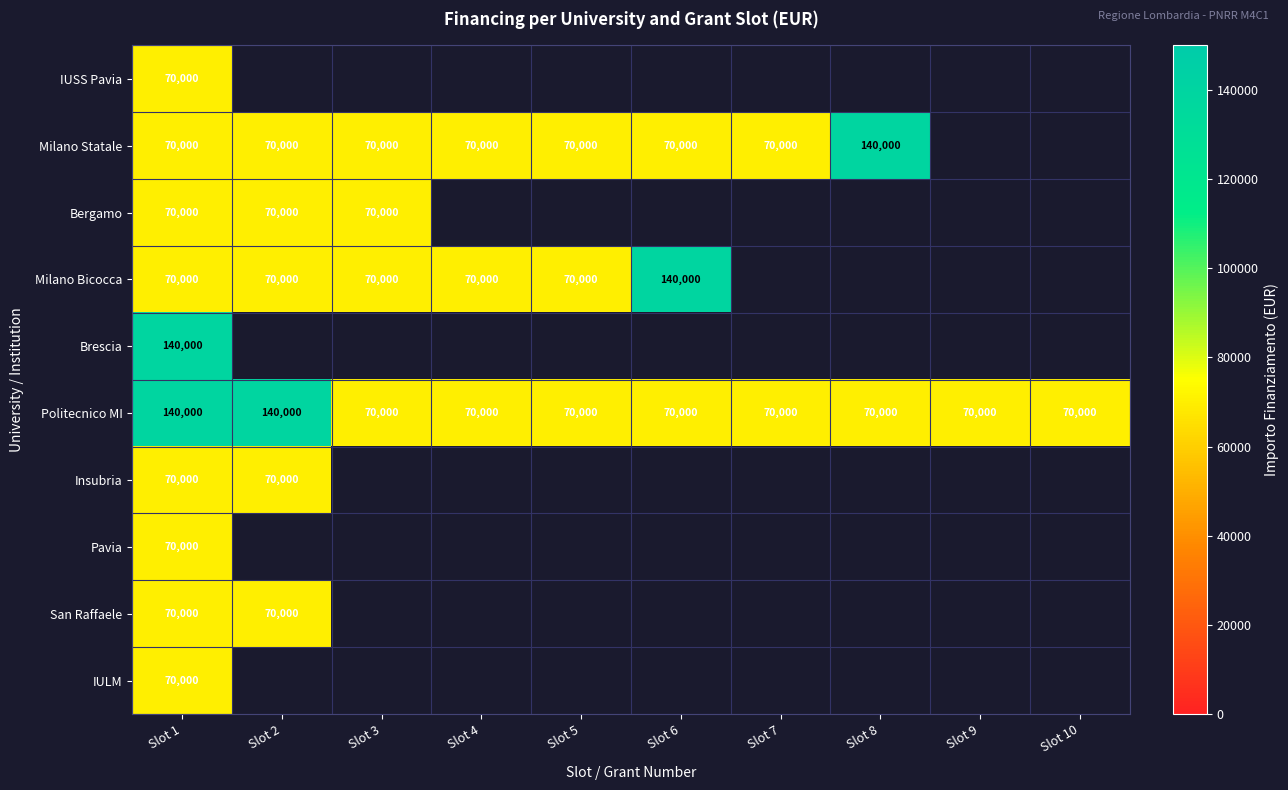

Count the number of data series in this chart.

10